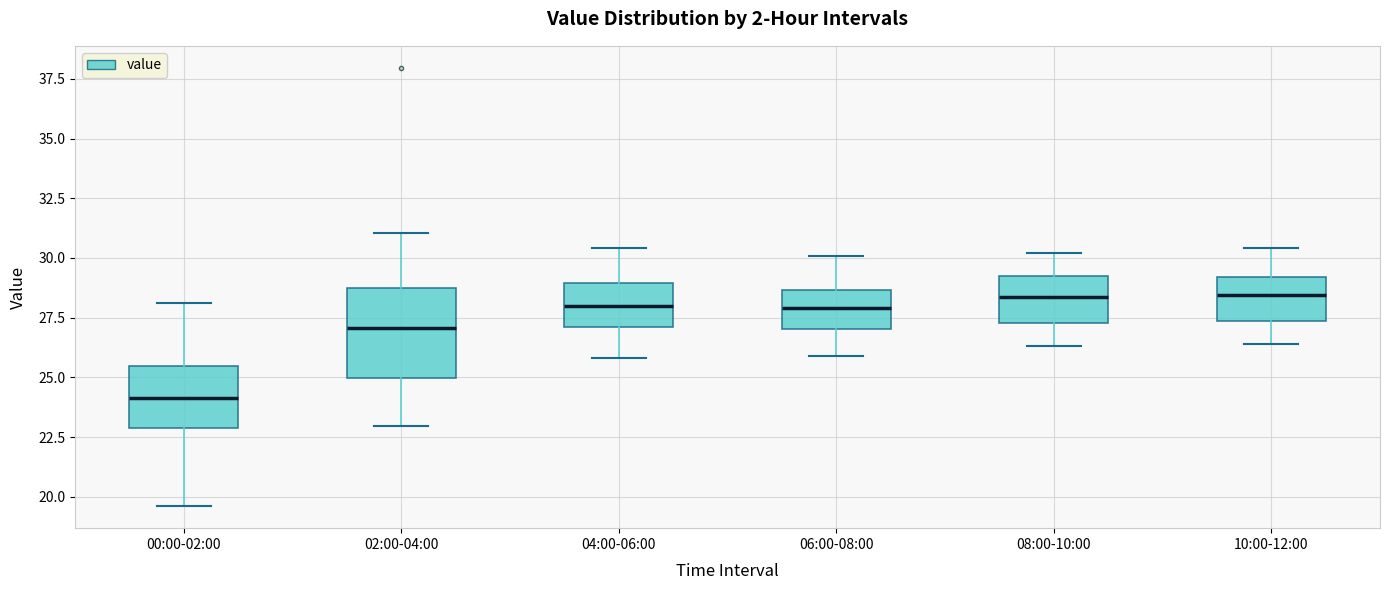

Reading left to right, transcribe this box plot: for each box, give where its median line is, the range the box spans, and where its two whiskers end, as read against the y-axis. The values are not printed on the chart, so give them approximately, as read against the axis.

00:00-02:00: median 24.0, box 23.0 to 25.5, whiskers 19.5 to 28.0
02:00-04:00: median 27.0, box 25.0 to 28.5, whiskers 23.0 to 31.0
04:00-06:00: median 28.0, box 27.0 to 29.0, whiskers 26.0 to 30.5
06:00-08:00: median 28.0, box 27.0 to 28.5, whiskers 26.0 to 30.0
08:00-10:00: median 28.5, box 27.5 to 29.5, whiskers 26.5 to 30.0
10:00-12:00: median 28.5, box 27.5 to 29.0, whiskers 26.5 to 30.5